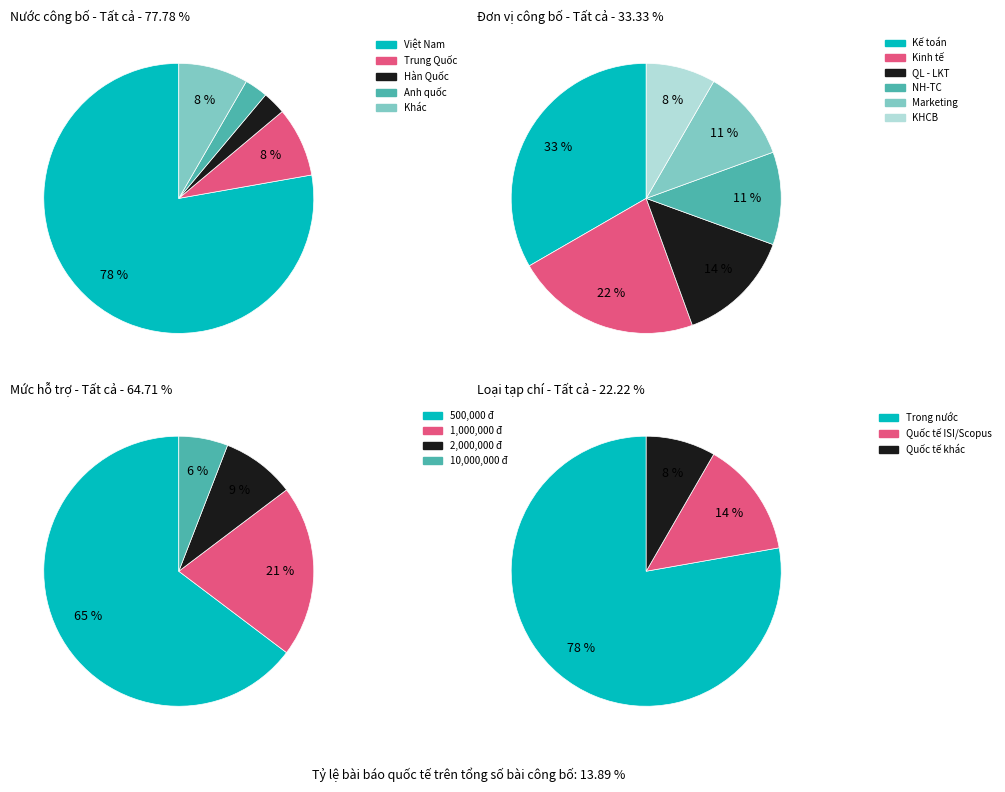

How many slices are in this pie chart?

5